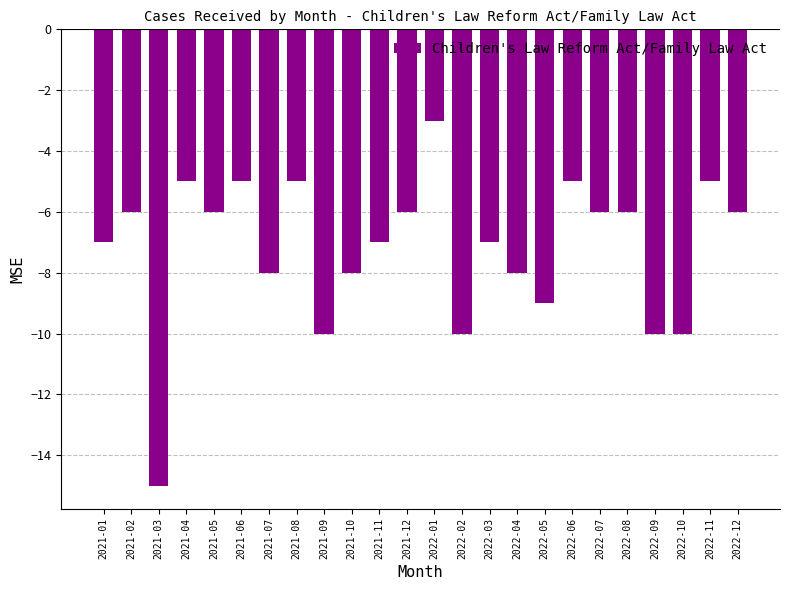

What is the sum of the values at 2022-08 and 2021-12?

-12